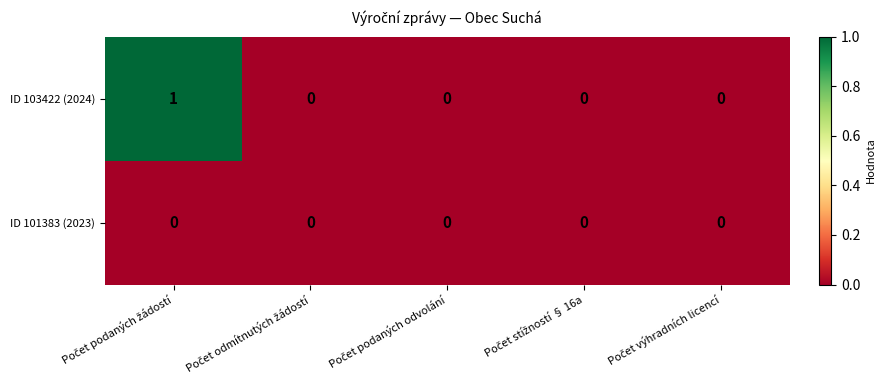

How many values in ID 103422 (2024) are above zero?

1